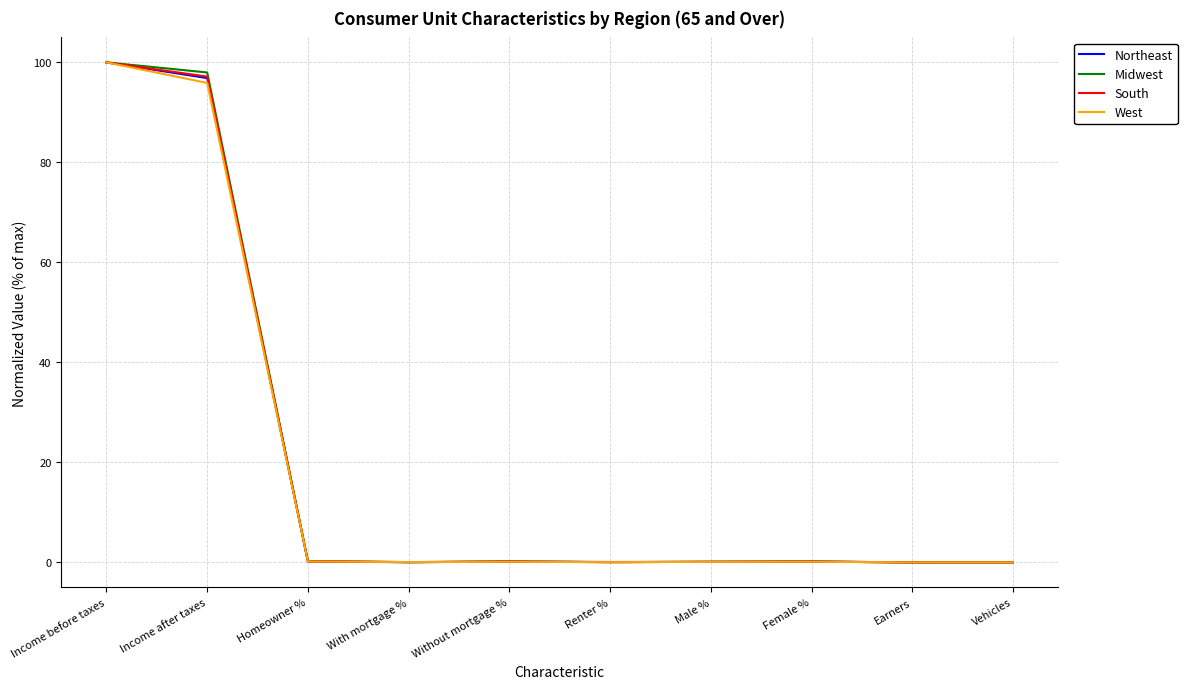

What value does the Northeast series have at Homeowner %?

0.2